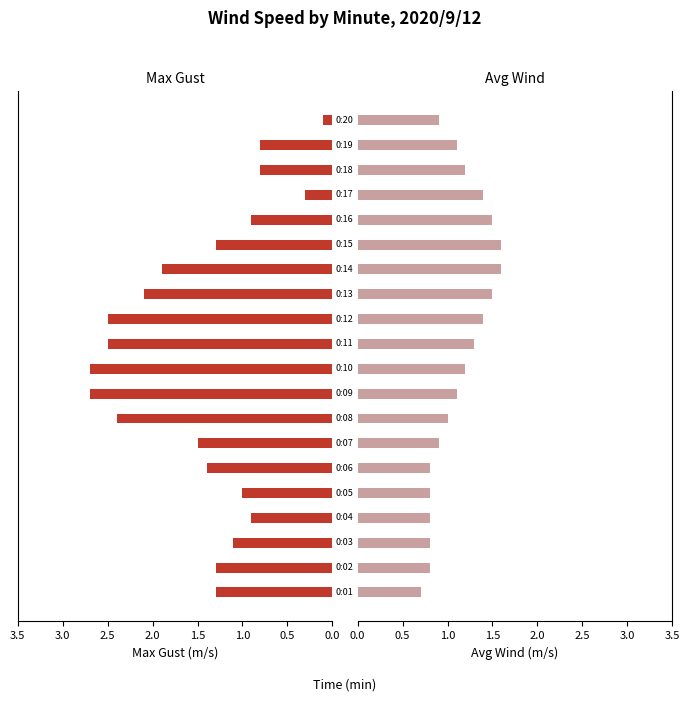

Is it true that Max Gust (m/s) equals 1.6 at 2.0?

False